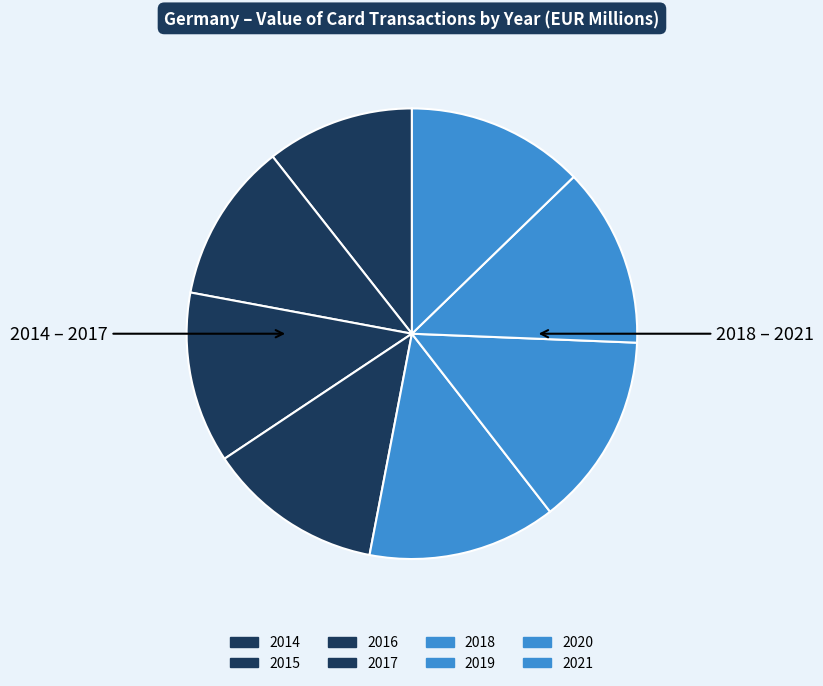

How many slices are in this pie chart?

8